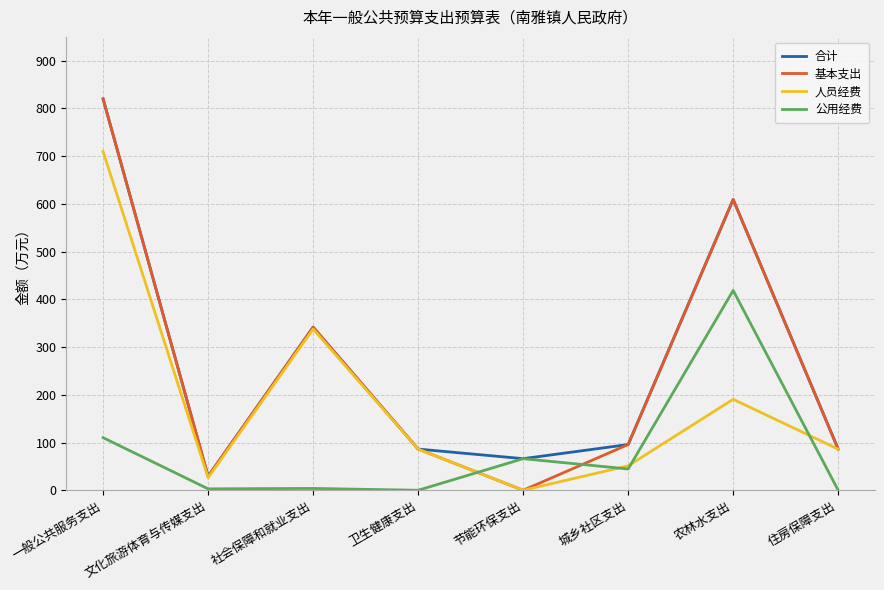

The value of 合计 at 一般公共服务支出 is 1184.5. True or false?

False